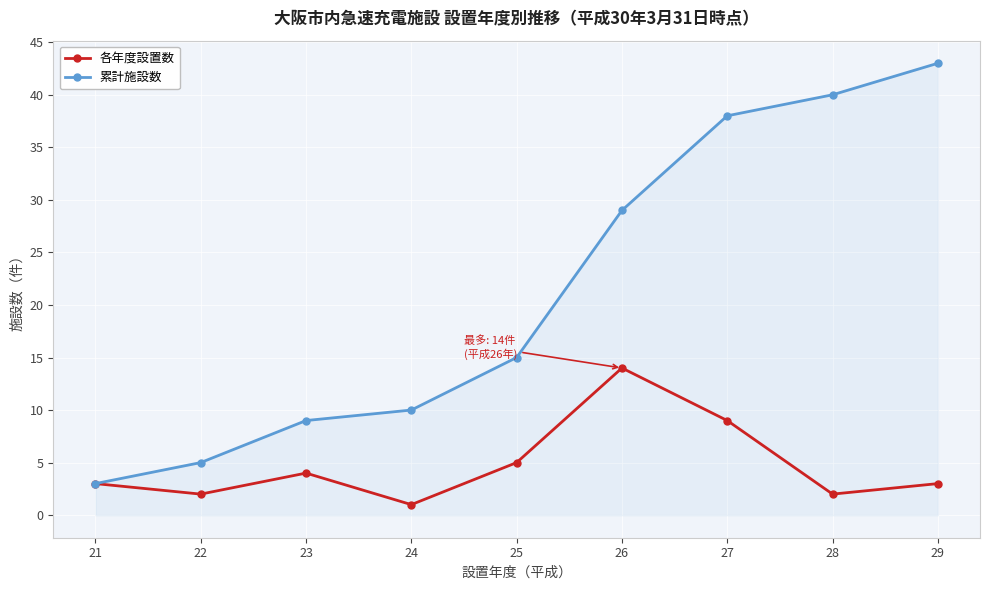

List the series in order of their peak value, lowest first.

各年度設置数, 累計施設数